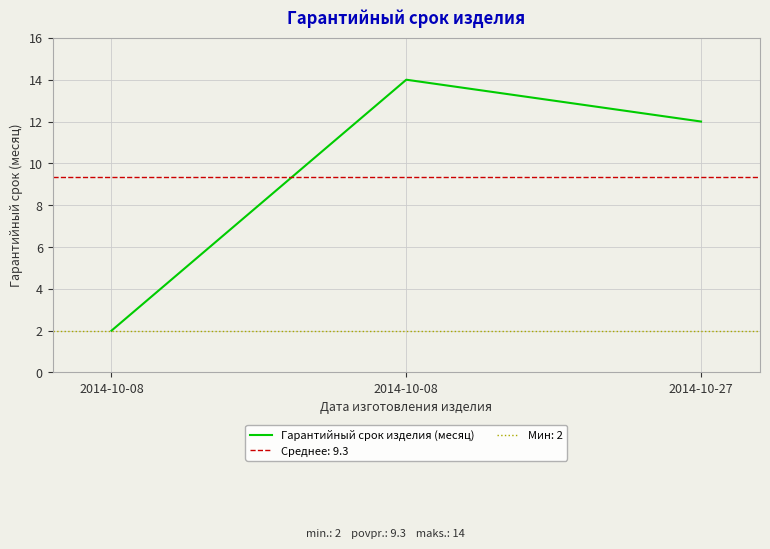

Where is the data nearest to the value 8?

2014-10-27